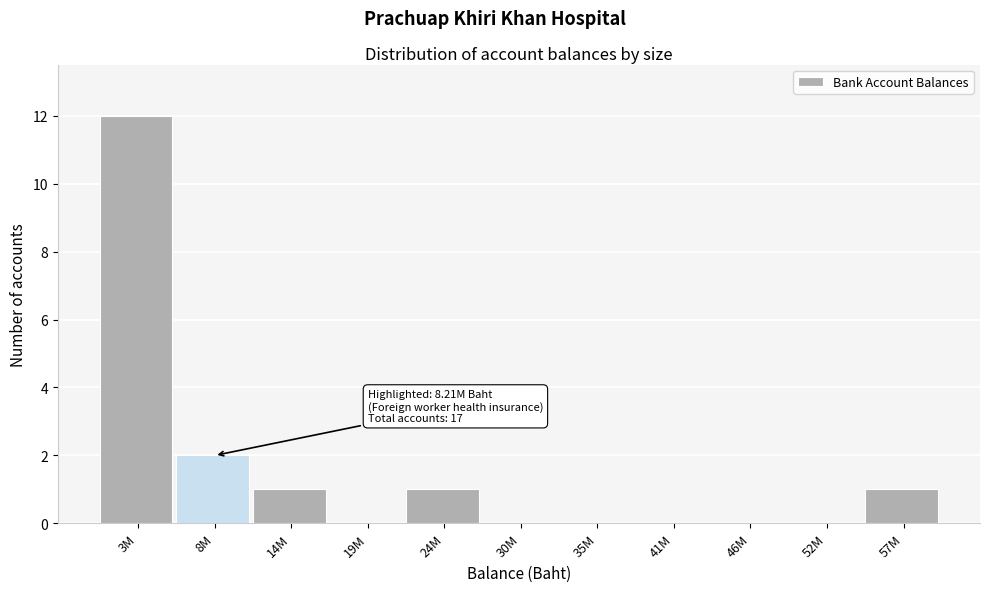

The value at 8M is 2. True or false?

True